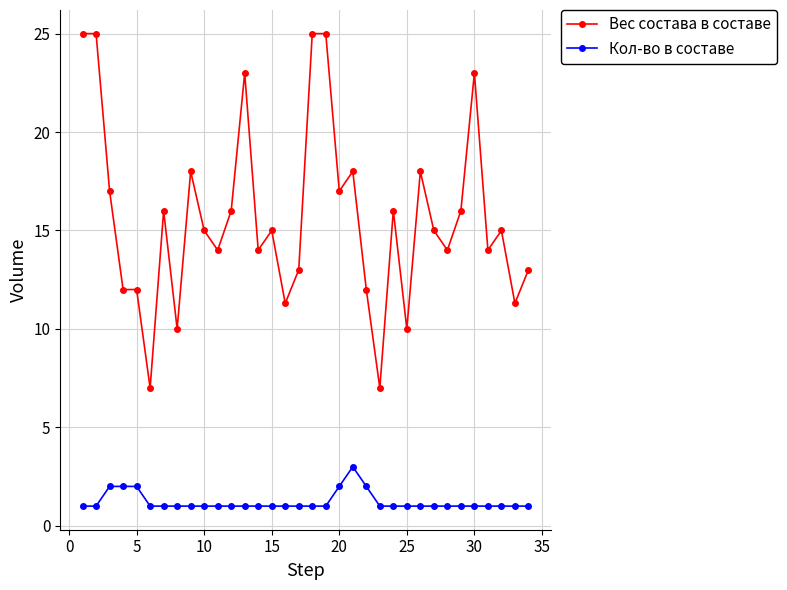

Which series has the largest range (max minus min)?

Вес состава в составе